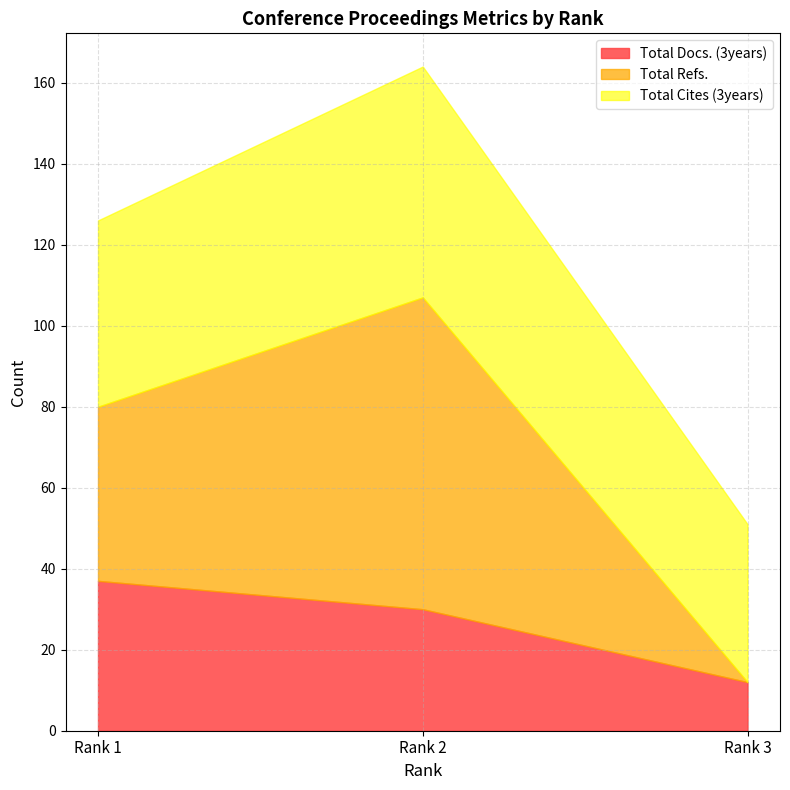

Reading left to right, extract all data points from this chart.

Total Docs. (3years): 37	30	12
Total Refs.: 43	77	0
Total Cites (3years): 46	57	39